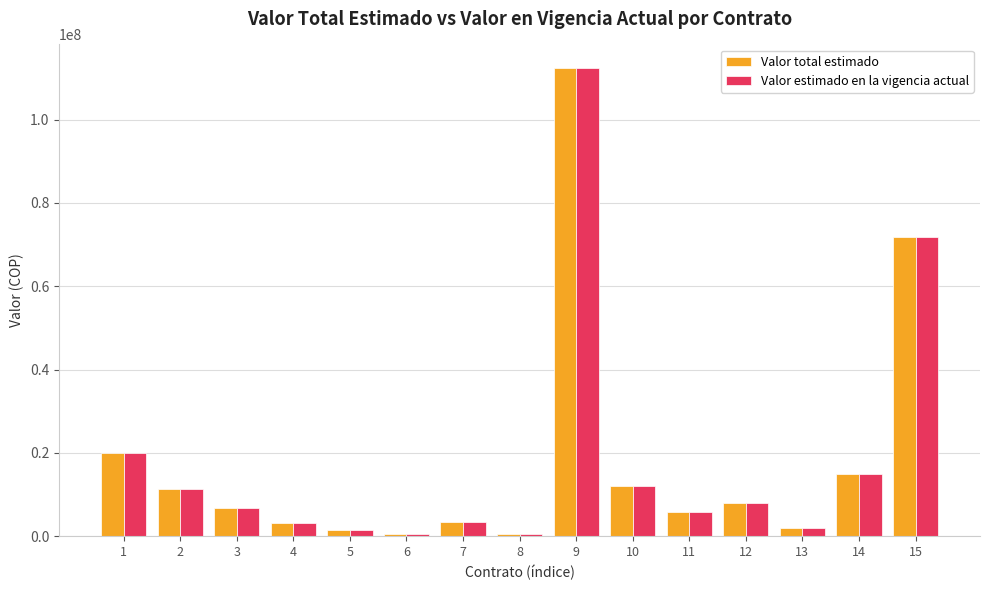

How many bars are there in each group?

2